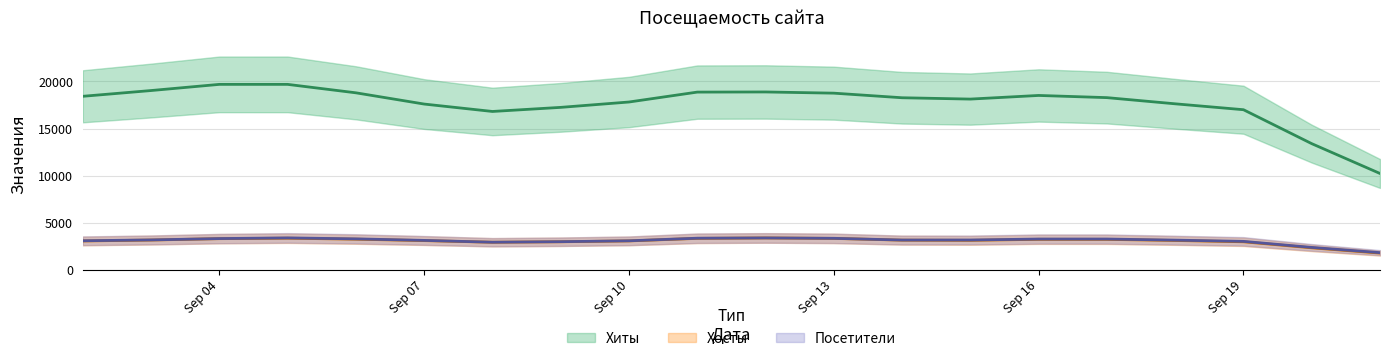

What is the highest value of the Хиты series?

20132